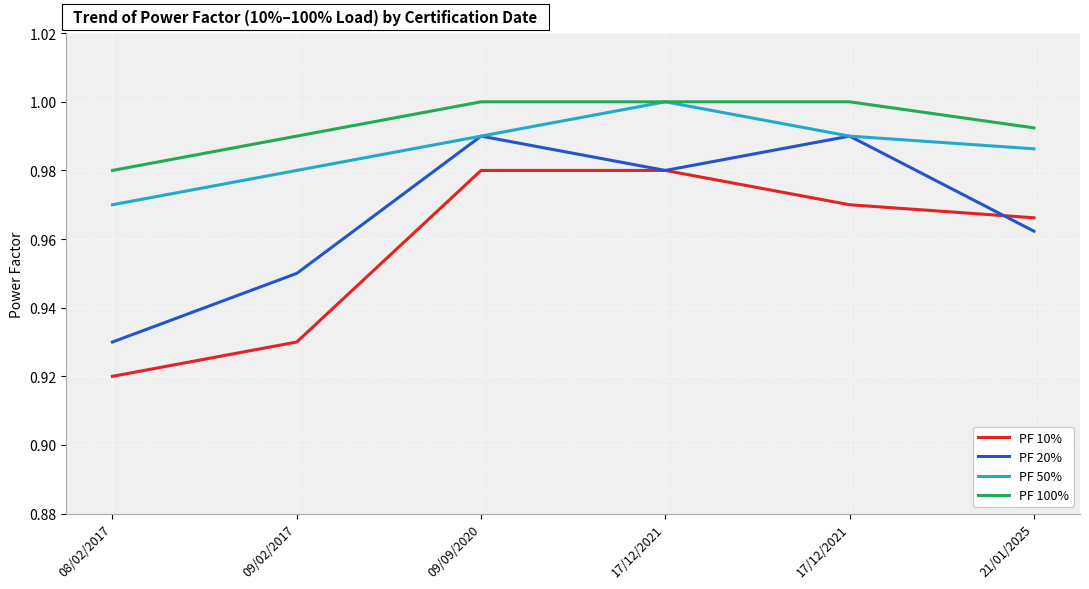

How many lines are shown in the chart?

4